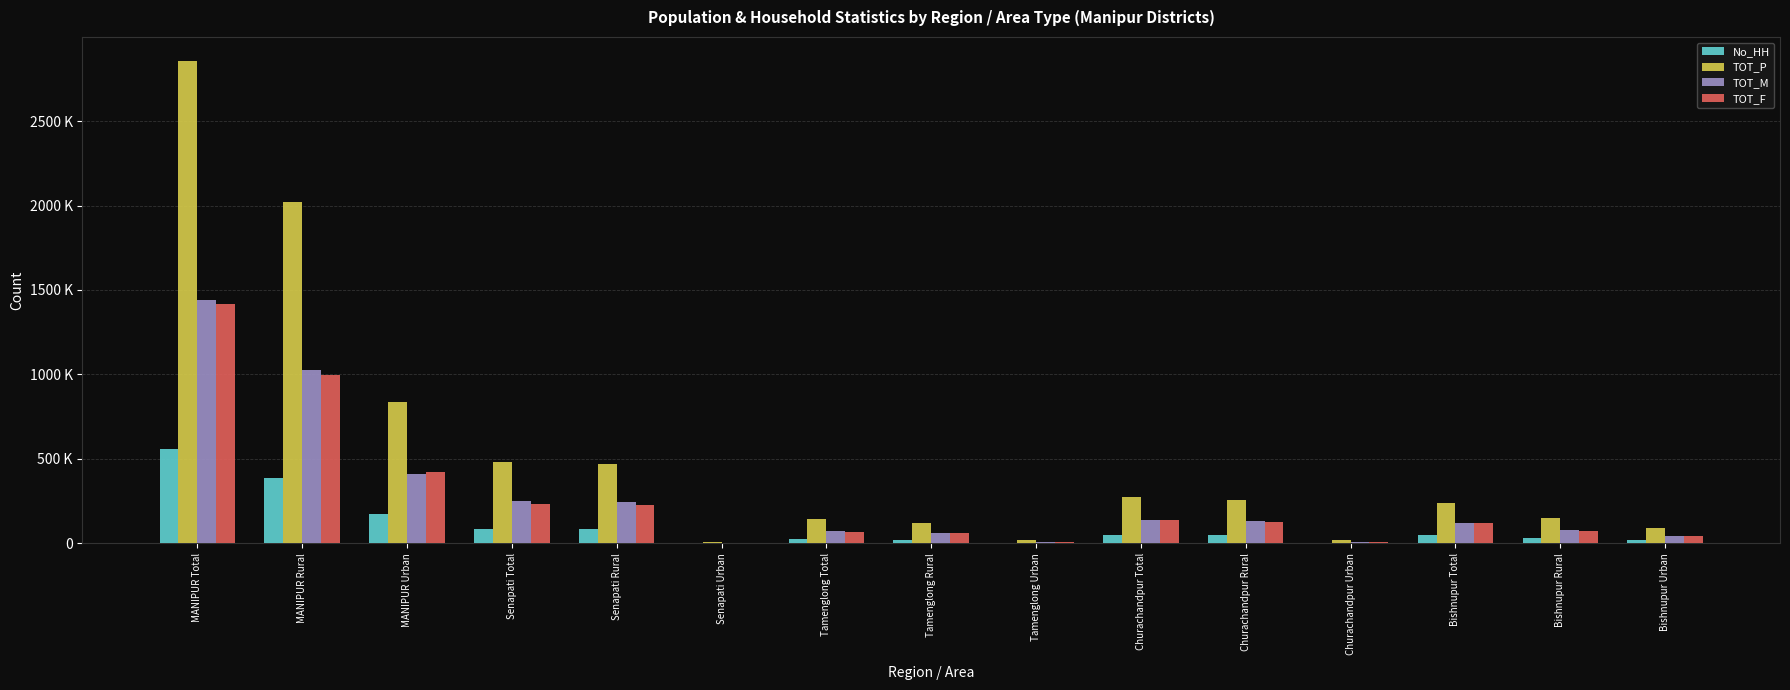

Where does the TOT_M series first go above 118782?

MANIPUR Total